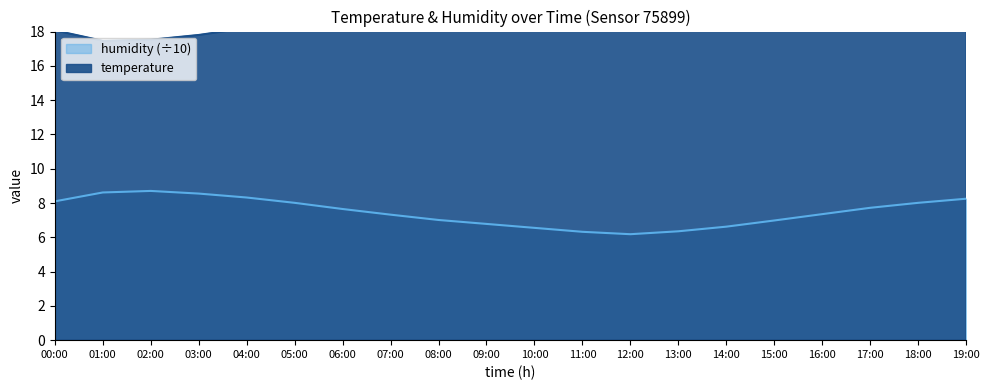

Which series has the largest range (max minus min)?

temperature